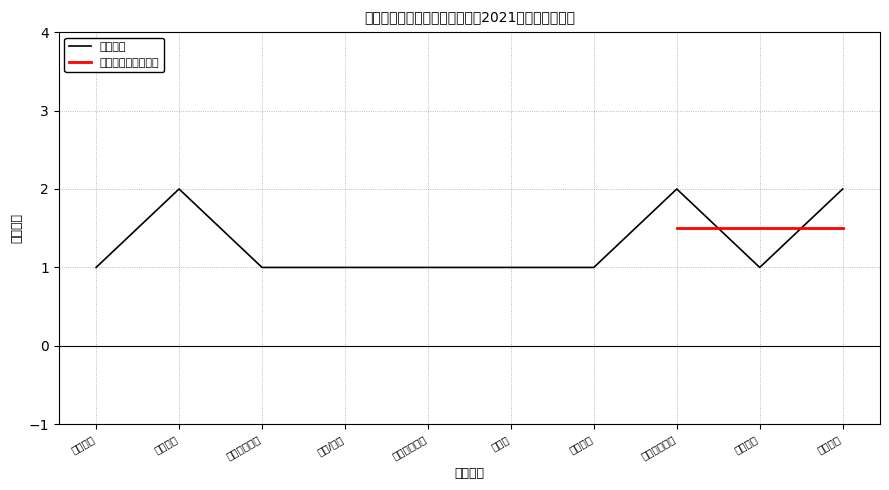

True or false: 招聘人数 has a value of 3 at 项目代理专员.

False